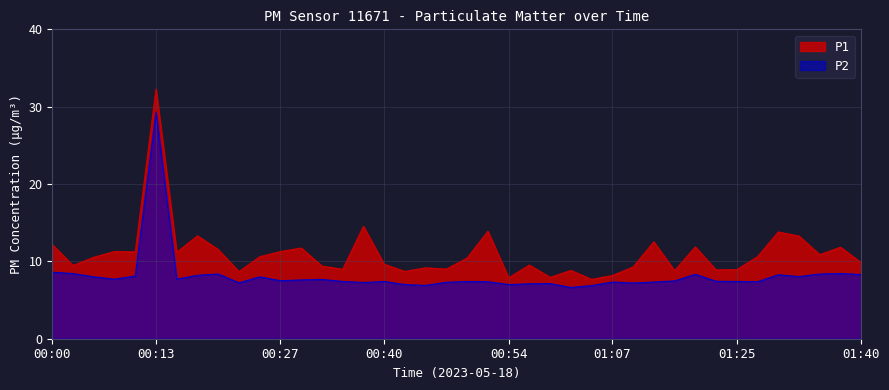

Does the chart display data point markers on the line(s)?

No